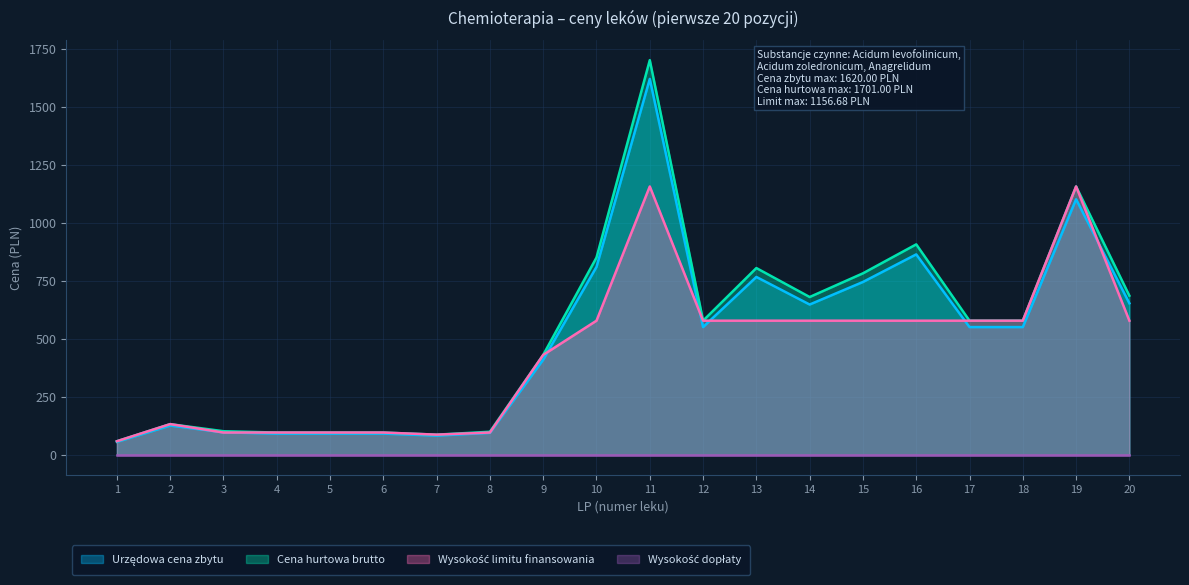

At which category is the sum across all series the highest?

11